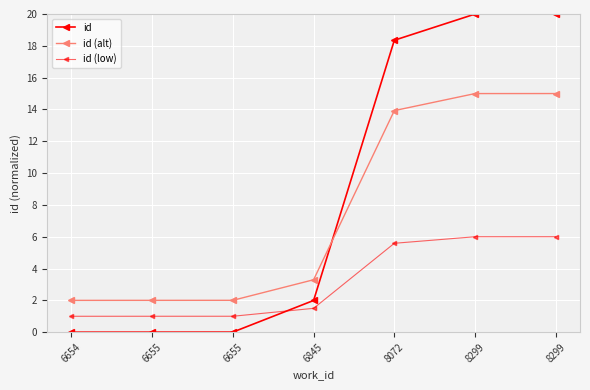

True or false: id and id (low) intersect in this chart.

True